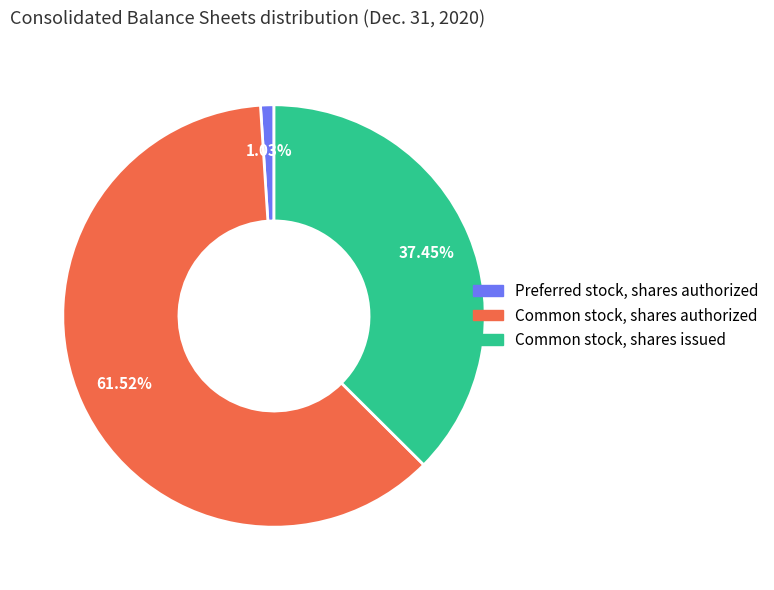

Count the number of slices in the pie.

3